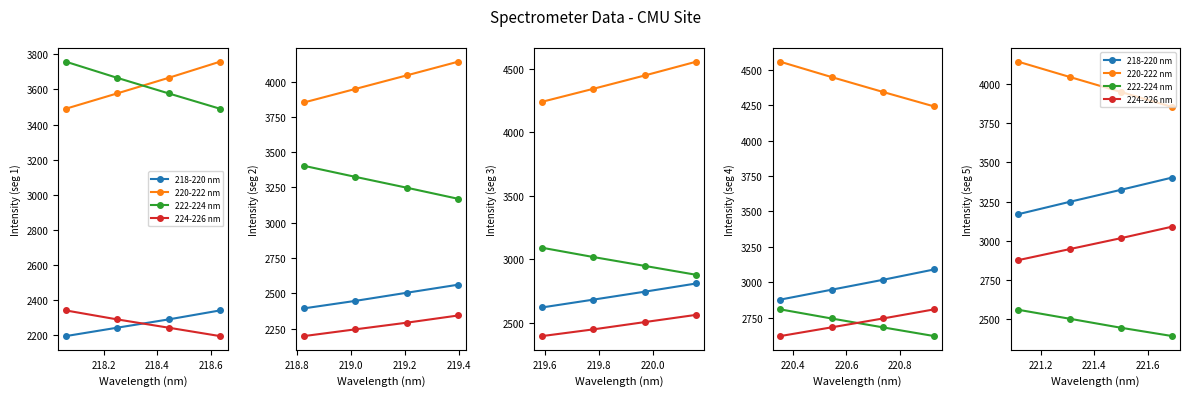

Which category has the lowest value across all series?

218.6